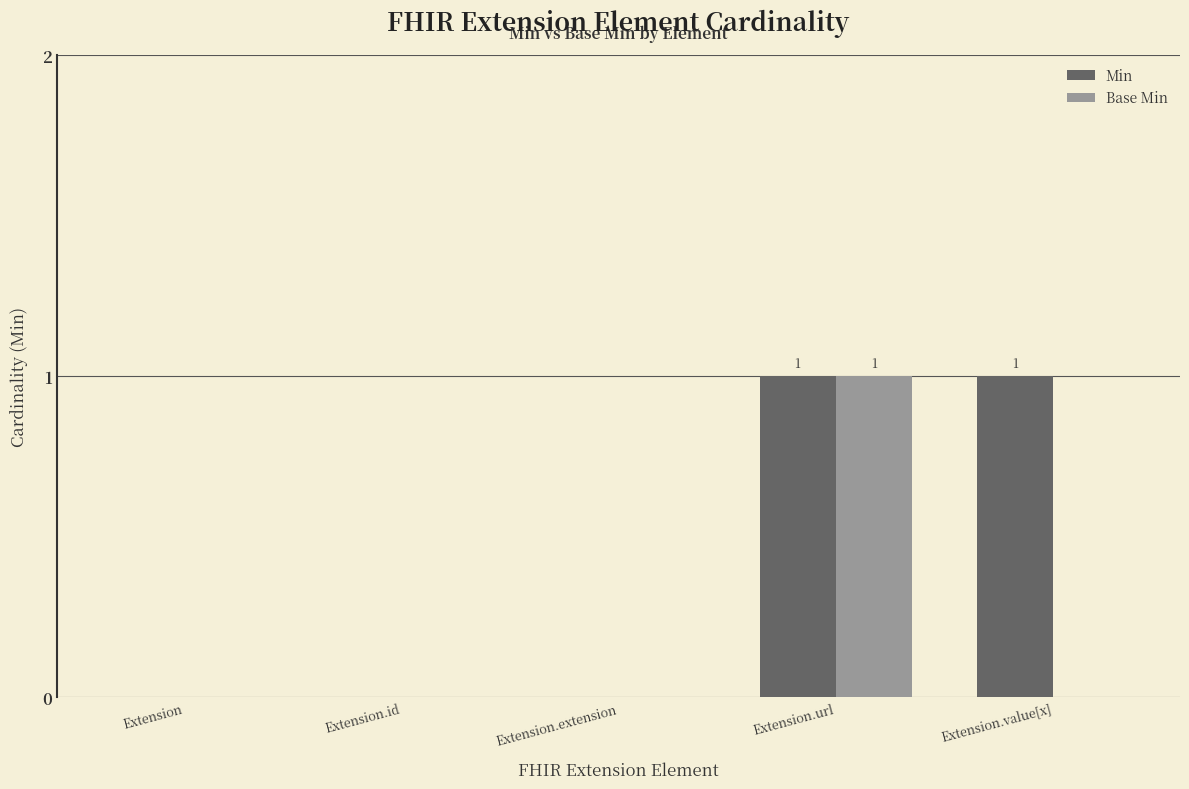

Reading left to right, extract all data points from this chart.

Min: 0	0	0	1	1
Base Min: 0	0	0	1	0